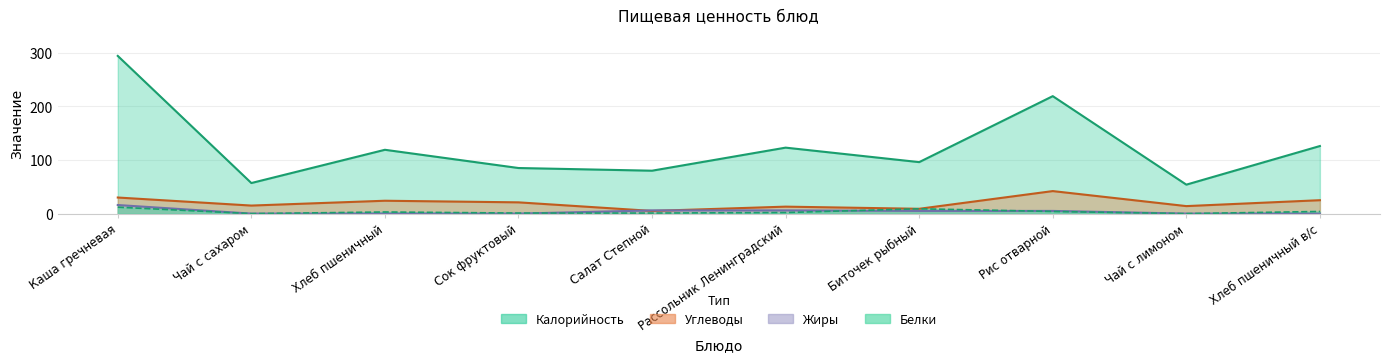

Reading left to right, list all the values displayed in this chart.

Калорийность: Каша гречневая=294	Чай с сахаром=57	Хлеб пшеничный=119	Сок фруктовый=85	Салат Степной=80	Рассольник Ленинградский=123	Биточек рыбный=96	Рис отварной=219	Чай с лимоном=54	Хлеб пшеничный в/с=126
Белки: Каша гречневая=12	Чай с сахаром=0	Хлеб пшеничный=3	Сок фруктовый=1	Салат Степной=1	Рассольник Ленинградский=2	Биточек рыбный=9	Рис отварной=4	Чай с лимоном=0	Хлеб пшеничный в/с=4
Жиры: Каша гречневая=16	Чай с сахаром=0	Хлеб пшеничный=0	Сок фруктовый=0	Салат Степной=6	Рассольник Ленинградский=6	Биточек рыбный=5	Рис отварной=5	Чай с лимоном=0	Хлеб пшеничный в/с=0
Углеводы: Каша гречневая=30	Чай с сахаром=15	Хлеб пшеничный=24	Сок фруктовый=21	Салат Степной=5	Рассольник Ленинградский=13	Биточек рыбный=9	Рис отварной=42	Чай с лимоном=14	Хлеб пшеничный в/с=25